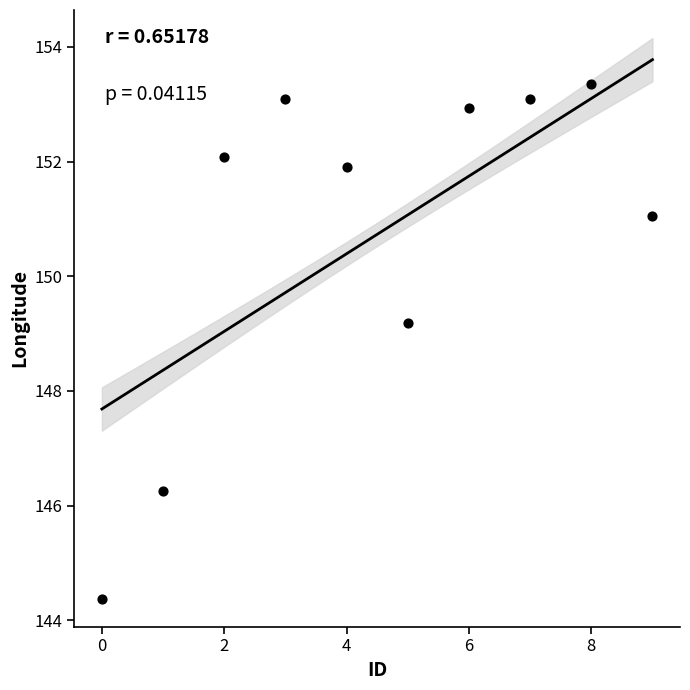

What Y value in the scatter plot is closest to 148?

149.2